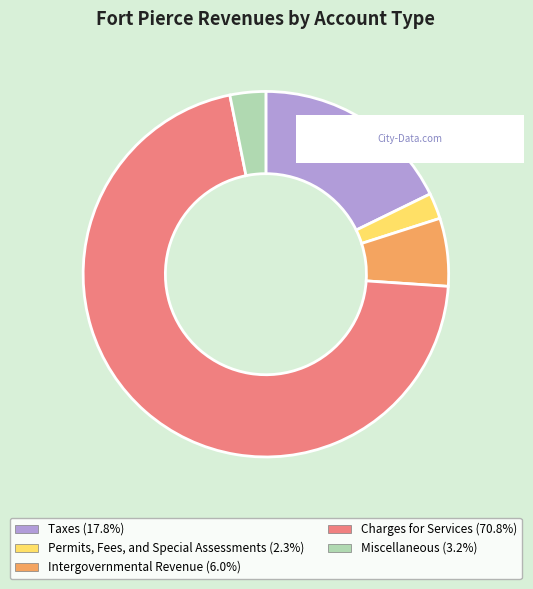

How many slices are in this pie chart?

5